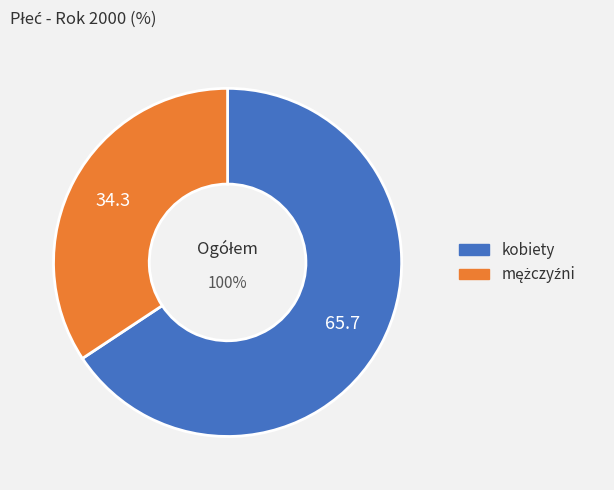

To the nearest percent, what percentage of the pie is kobiety?

66%